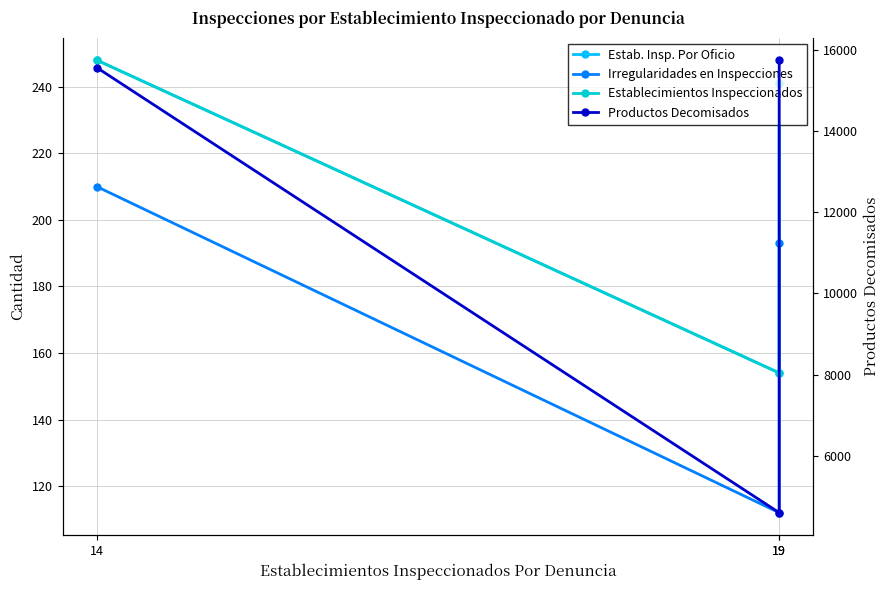

How many lines are shown in the chart?

4